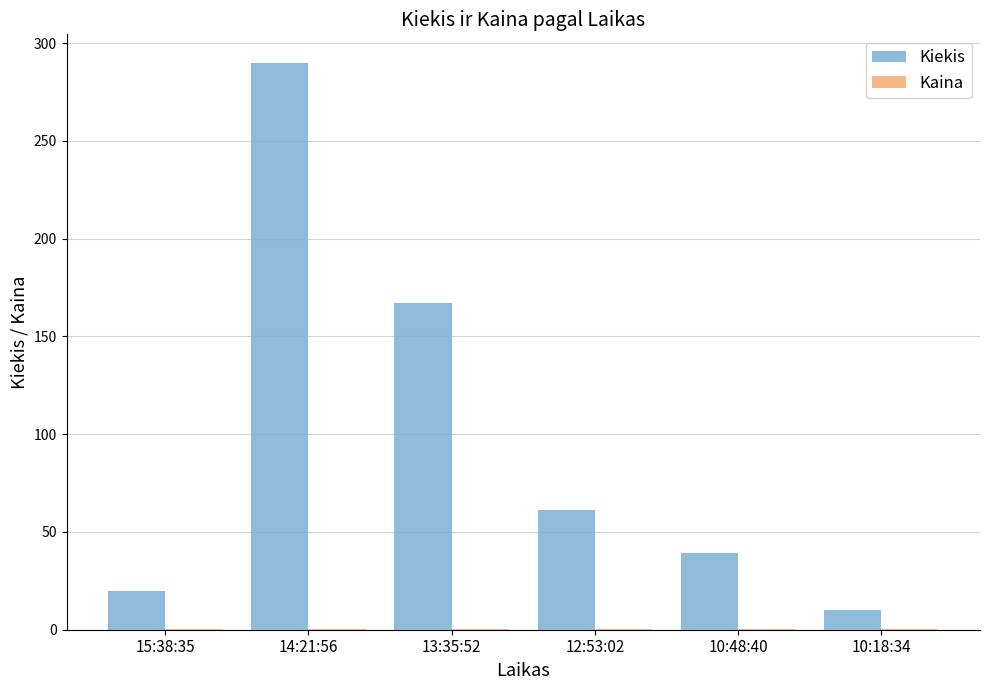

Between 10:48:40 and 10:18:34, which series saw the biggest shift?

Kiekis